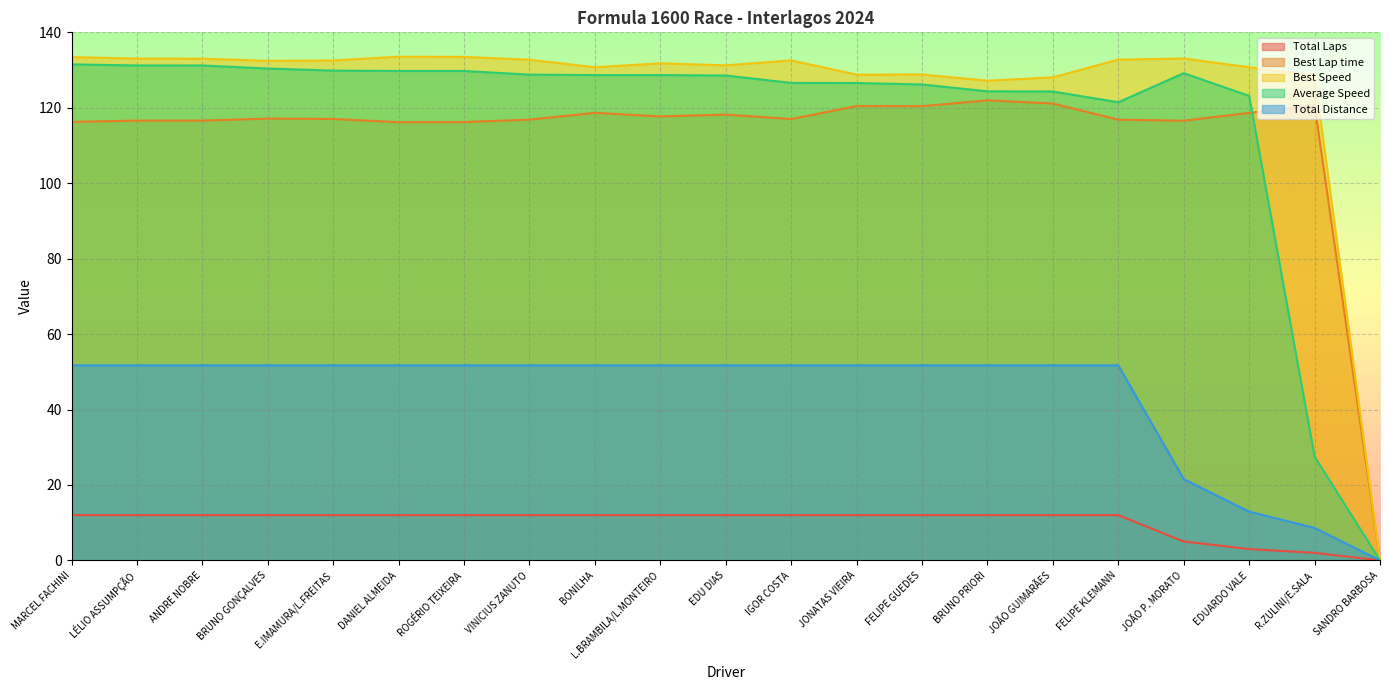

List the series in order of their peak value, highest first.

Best Speed, Average Speed, Best Lap time, Total Distance, Total Laps